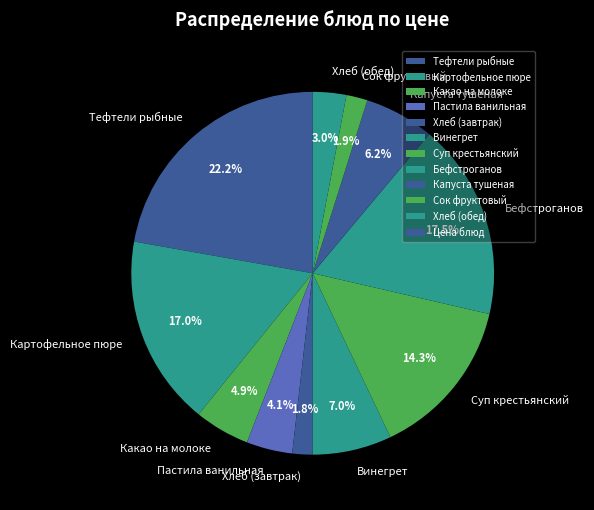

Does Пастила ванильная account for over 50% of the chart?

No